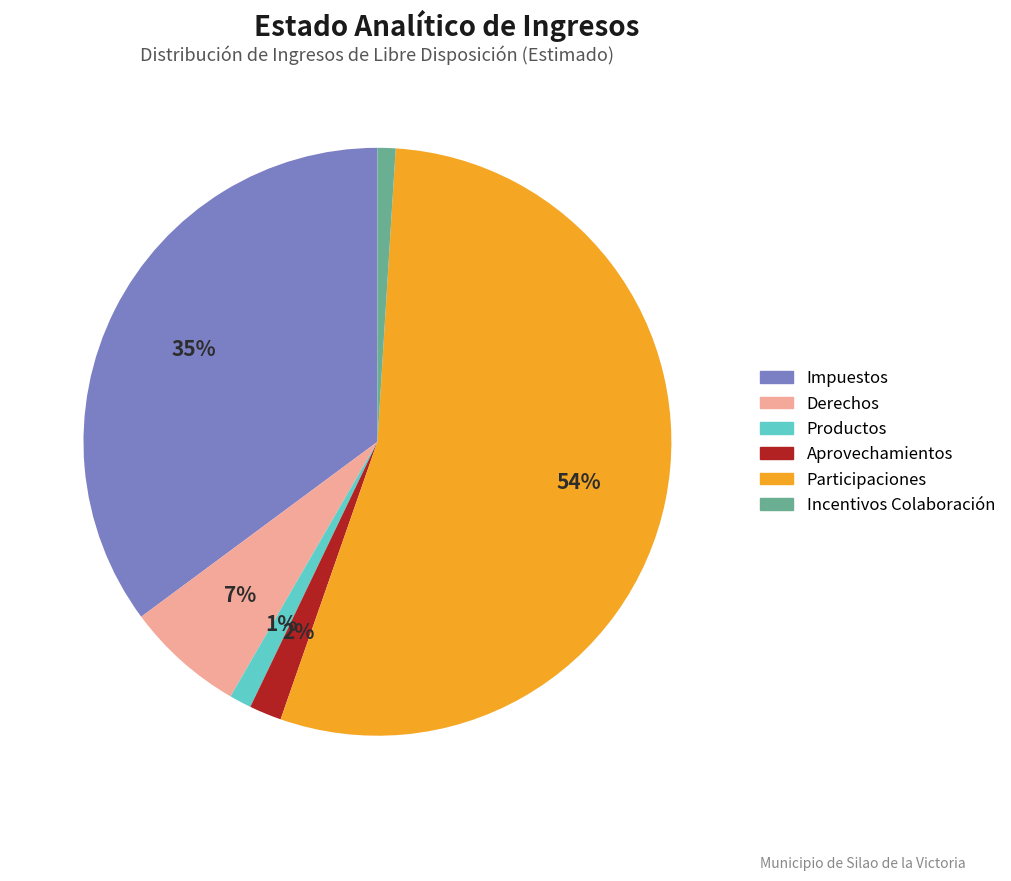

How many slices are in this pie chart?

6